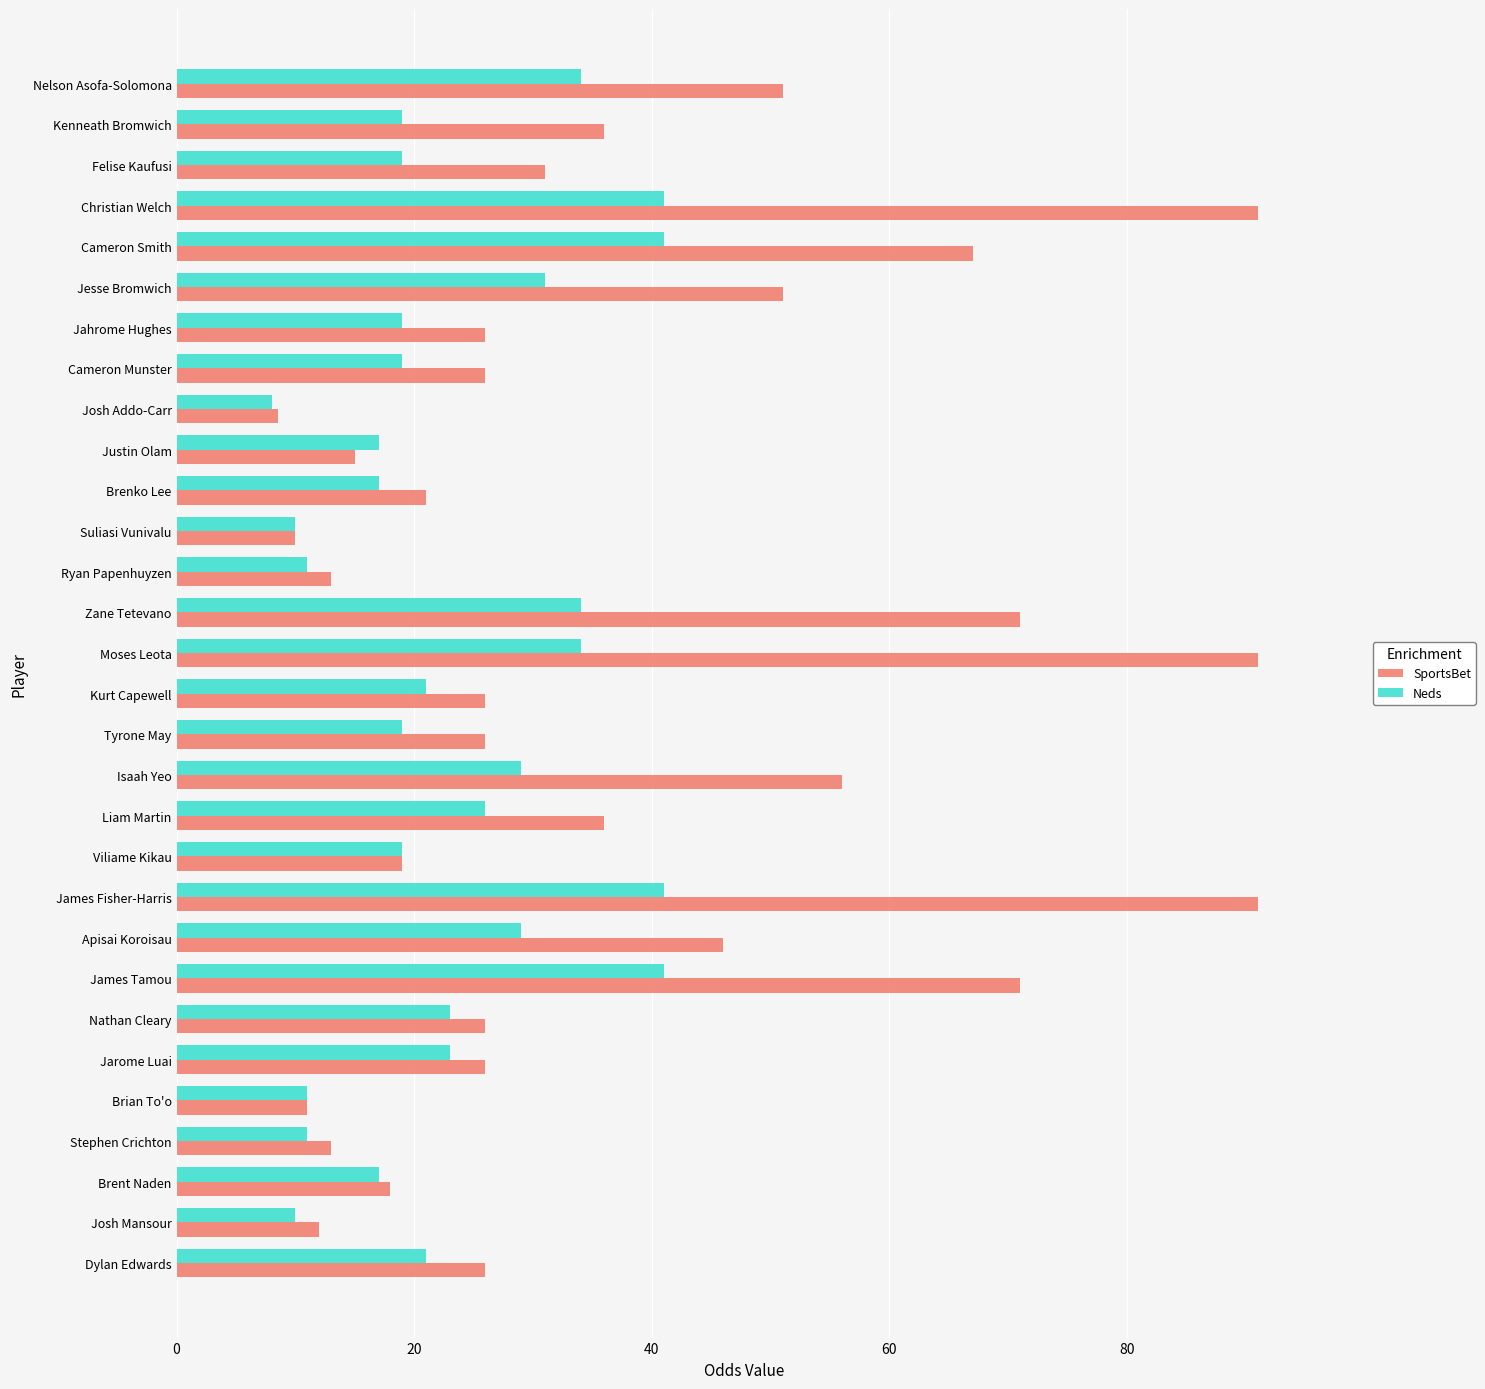

At which label does Neds reach its minimum?

Josh Addo-Carr